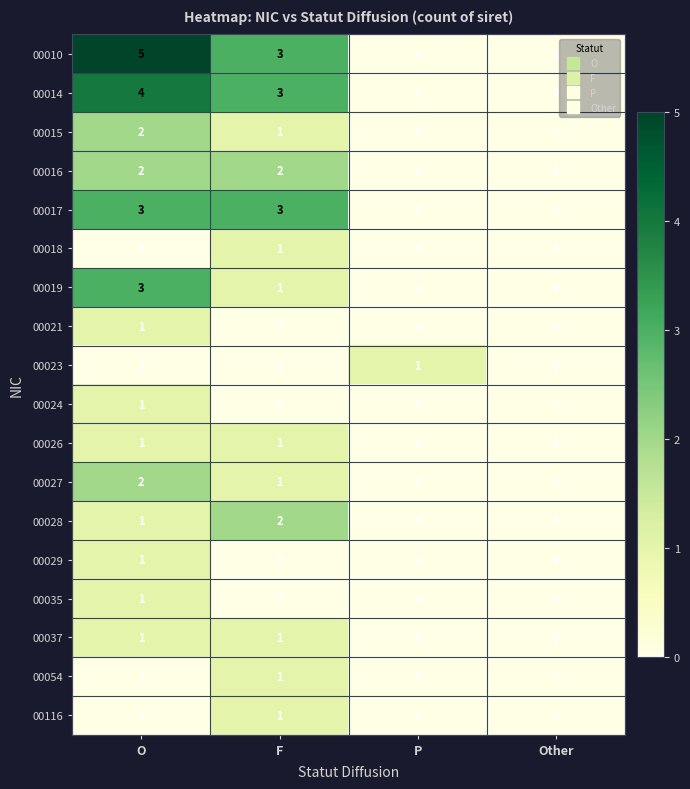

Which series has the widest spread of values?

00010